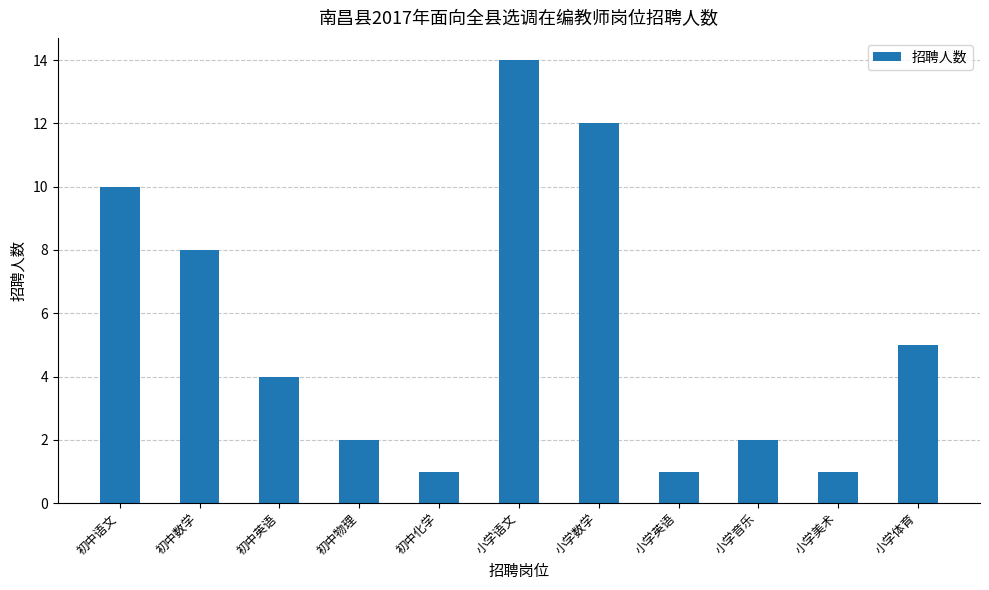

The value at 初中英语 is 6. True or false?

False